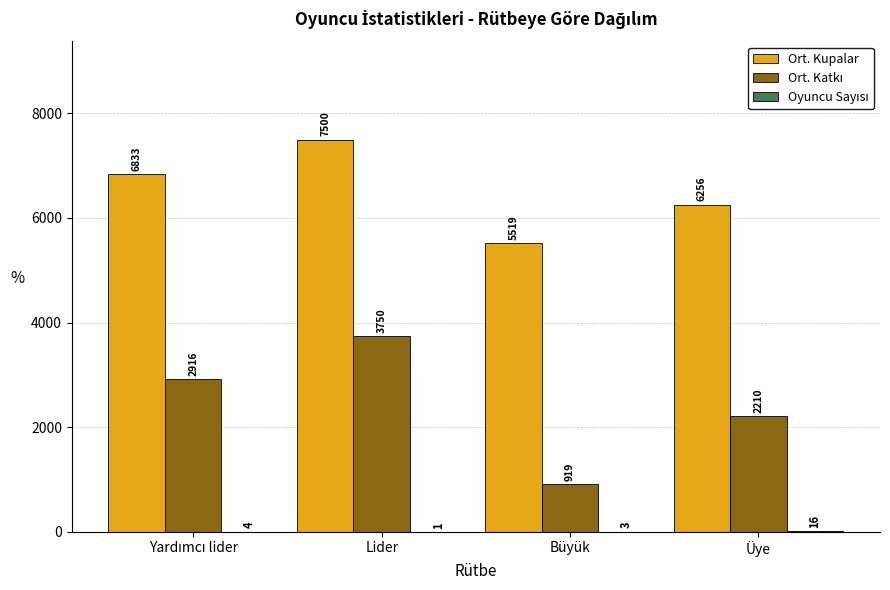

At which label is Ort. Kupalar closest to 6509?

Üye